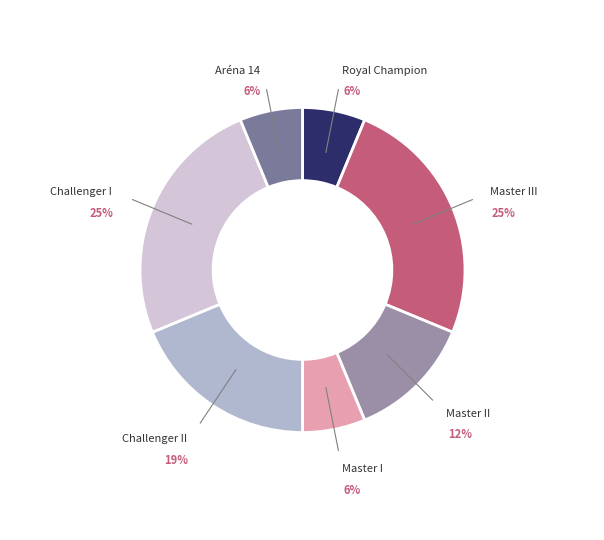

To the nearest percent, what percentage of the pie is Challenger II?

19%